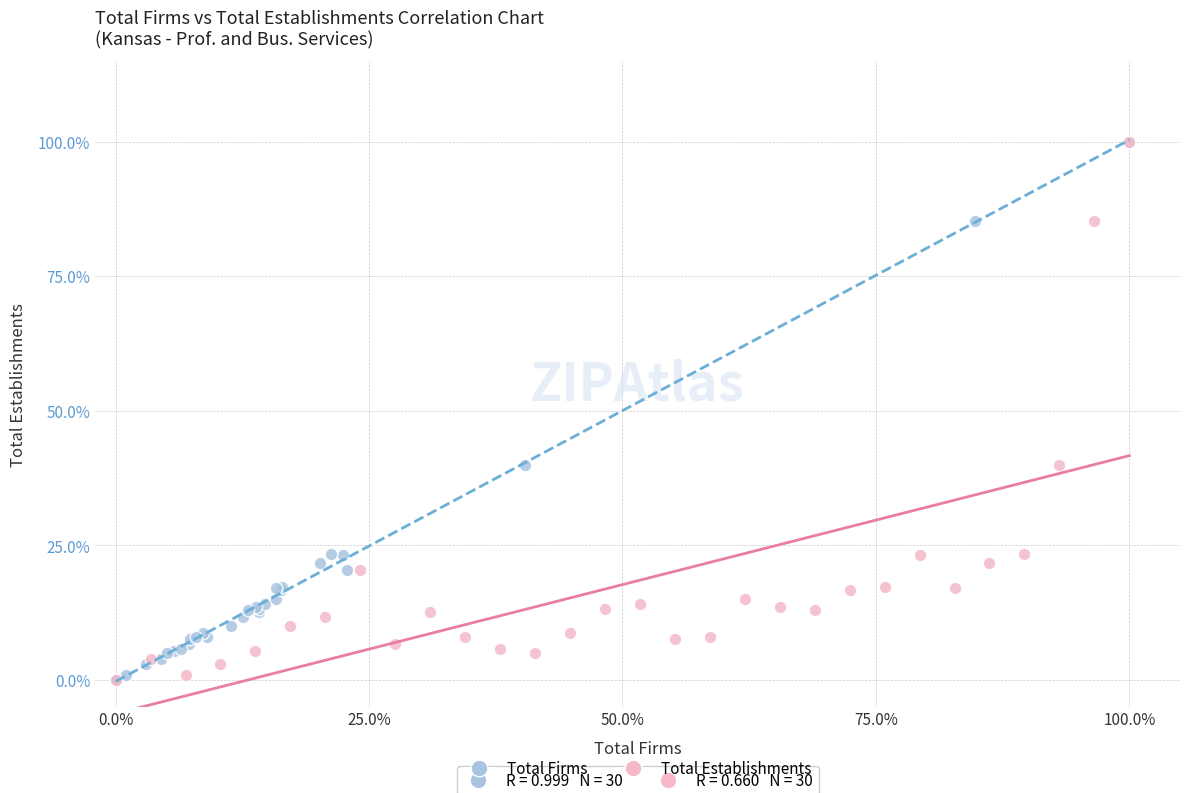

What are all the series names shown in the legend?

Total Firms, Total Establishments